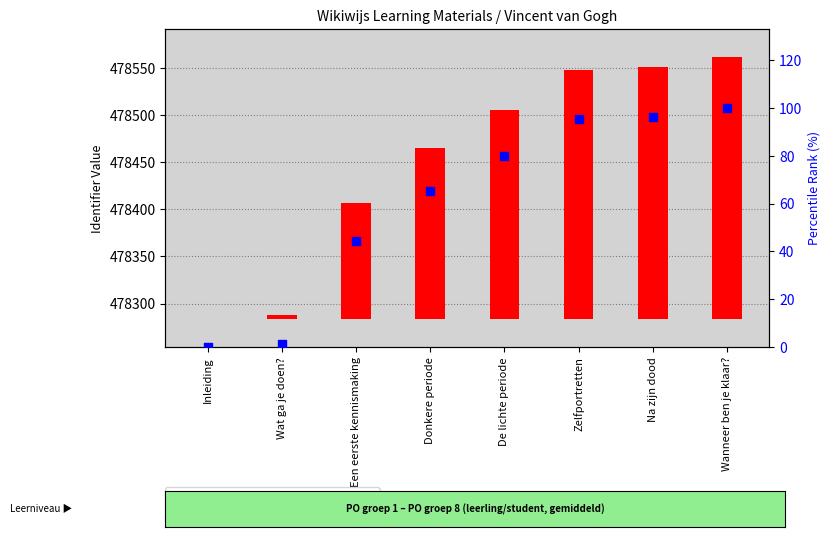

What are all the series names shown in the legend?

Identifier, percentile rank within the sample